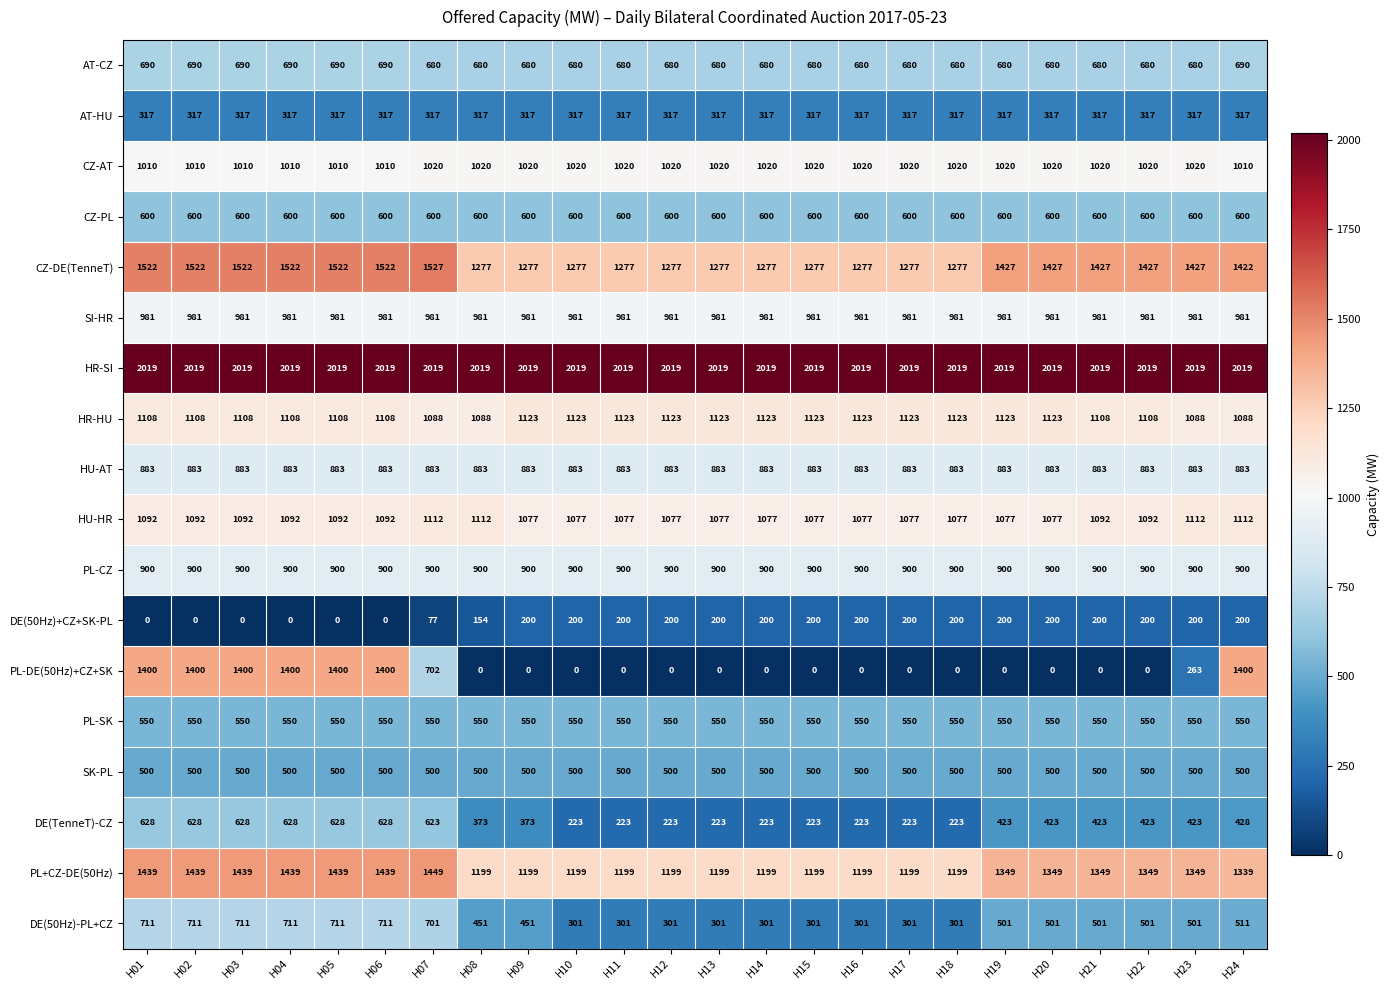

How many distinct data groups are displayed?

18